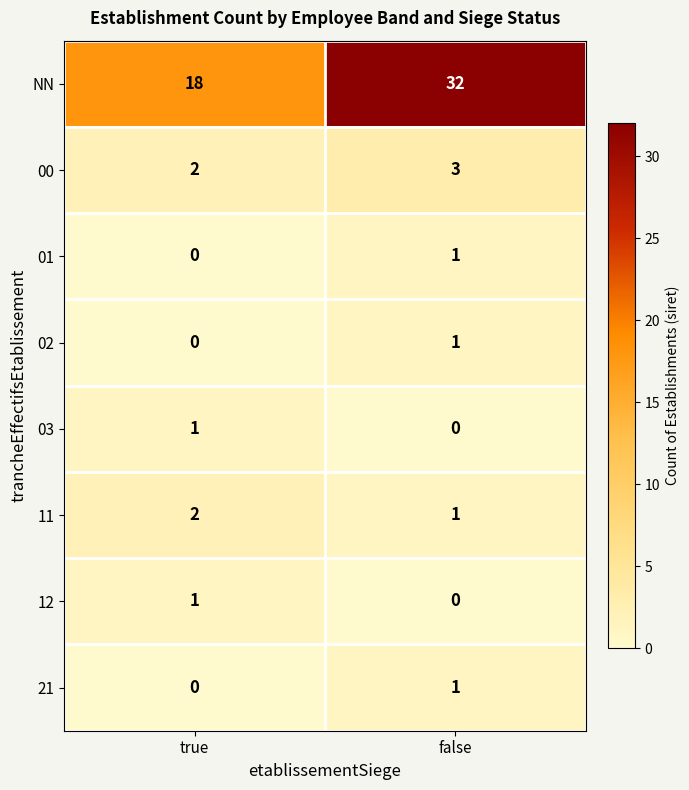

Reading right to left, what are all the values shown in this chart?

NN: 32	18
00: 3	2
01: 1	0
02: 1	0
03: 0	1
11: 1	2
12: 0	1
21: 1	0